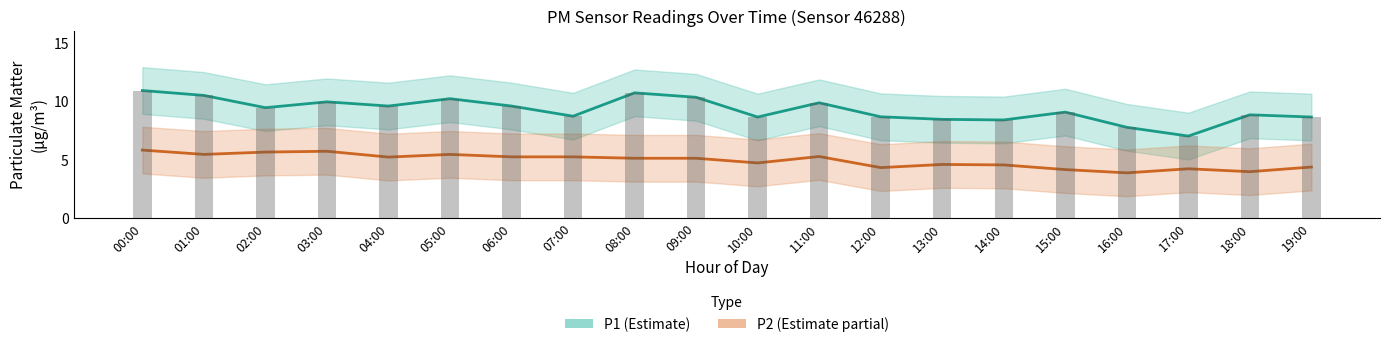

Where is P1 observed nearest to the value 8?

16:00